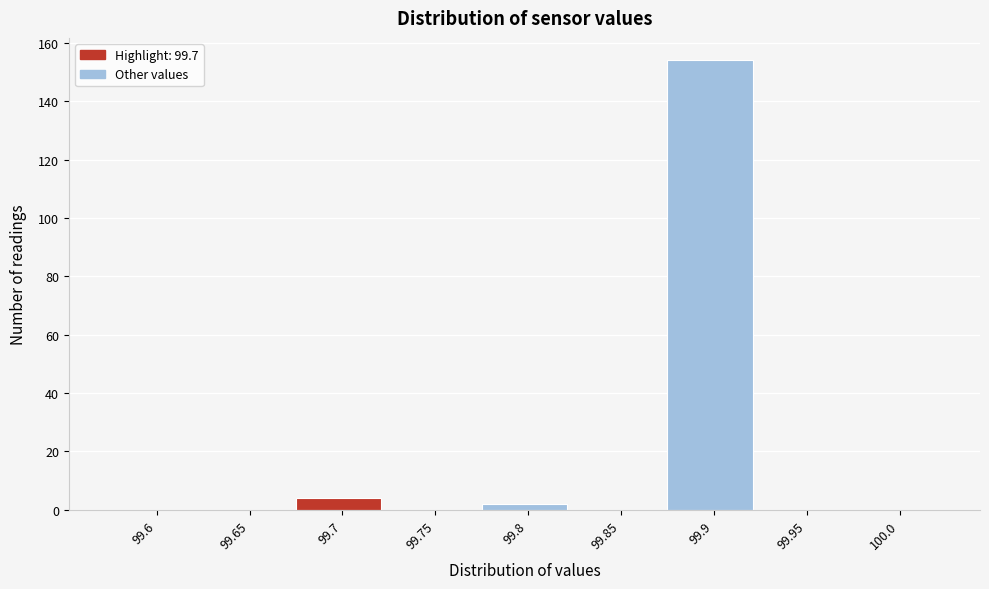

Reading right to left, transcribe all the data shown in this chart.

100.0=0	99.95=0	99.9=154	99.85=0	99.8=2	99.75=0	99.7=4	99.65=0	99.6=0